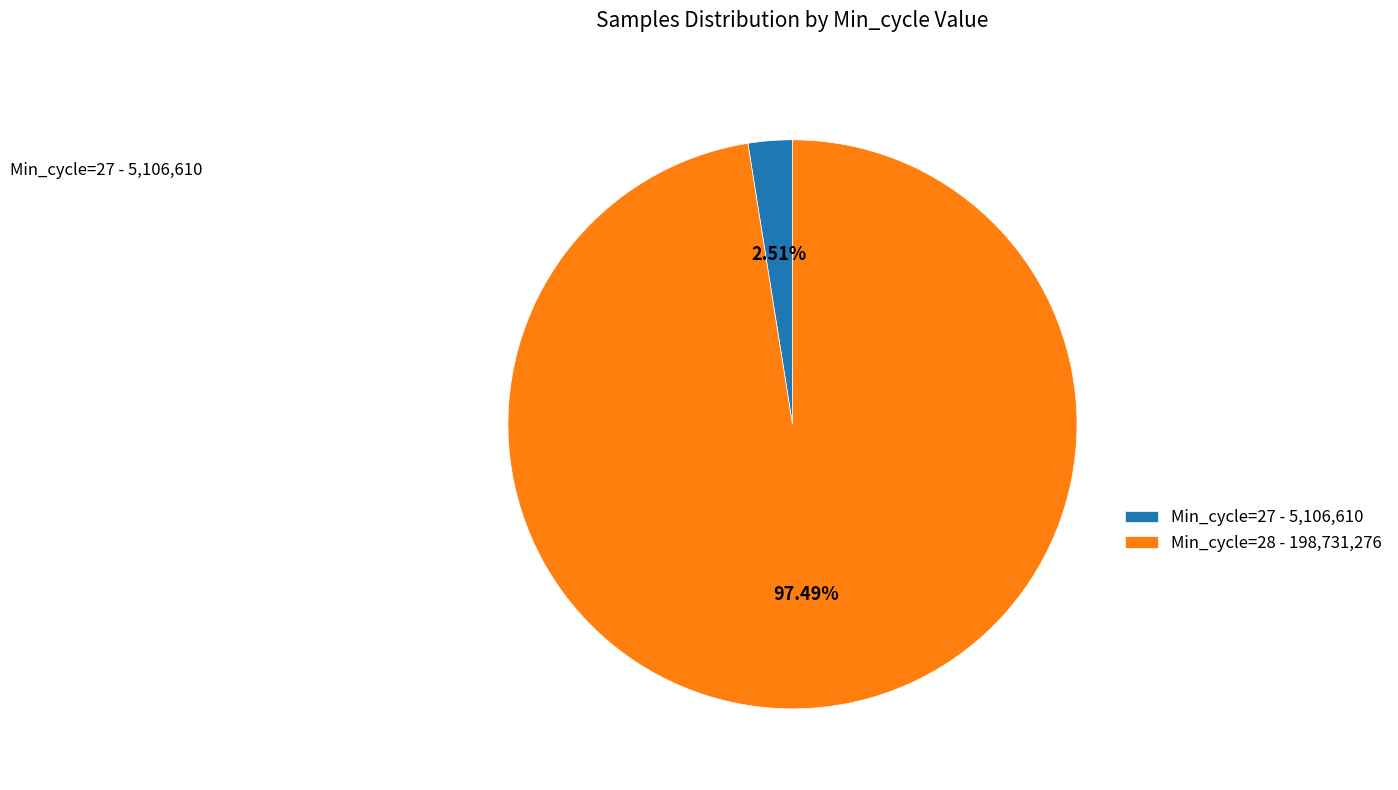

Rank the categories by value from lowest to highest.

Min_cycle=27 - 5,106,610, Min_cycle=28 - 198,731,276